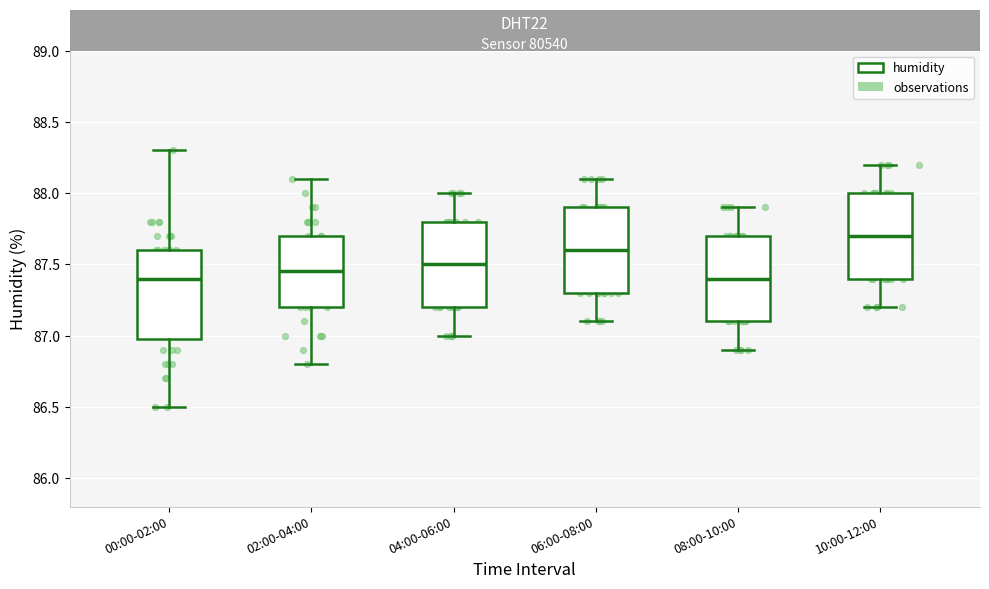

Reading left to right, read every box against the y-axis: the position of its median line, the range the box covers, and the ends of its whiskers. The values are not printed on the chart, so give them approximately, as read against the axis.

00:00-02:00: median 87.40, box 87.00 to 87.60, whiskers 86.50 to 88.30
02:00-04:00: median 87.45, box 87.20 to 87.70, whiskers 86.80 to 88.10
04:00-06:00: median 87.50, box 87.20 to 87.80, whiskers 87.00 to 88.00
06:00-08:00: median 87.60, box 87.30 to 87.90, whiskers 87.10 to 88.10
08:00-10:00: median 87.40, box 87.10 to 87.70, whiskers 86.90 to 87.90
10:00-12:00: median 87.70, box 87.40 to 88.00, whiskers 87.20 to 88.20